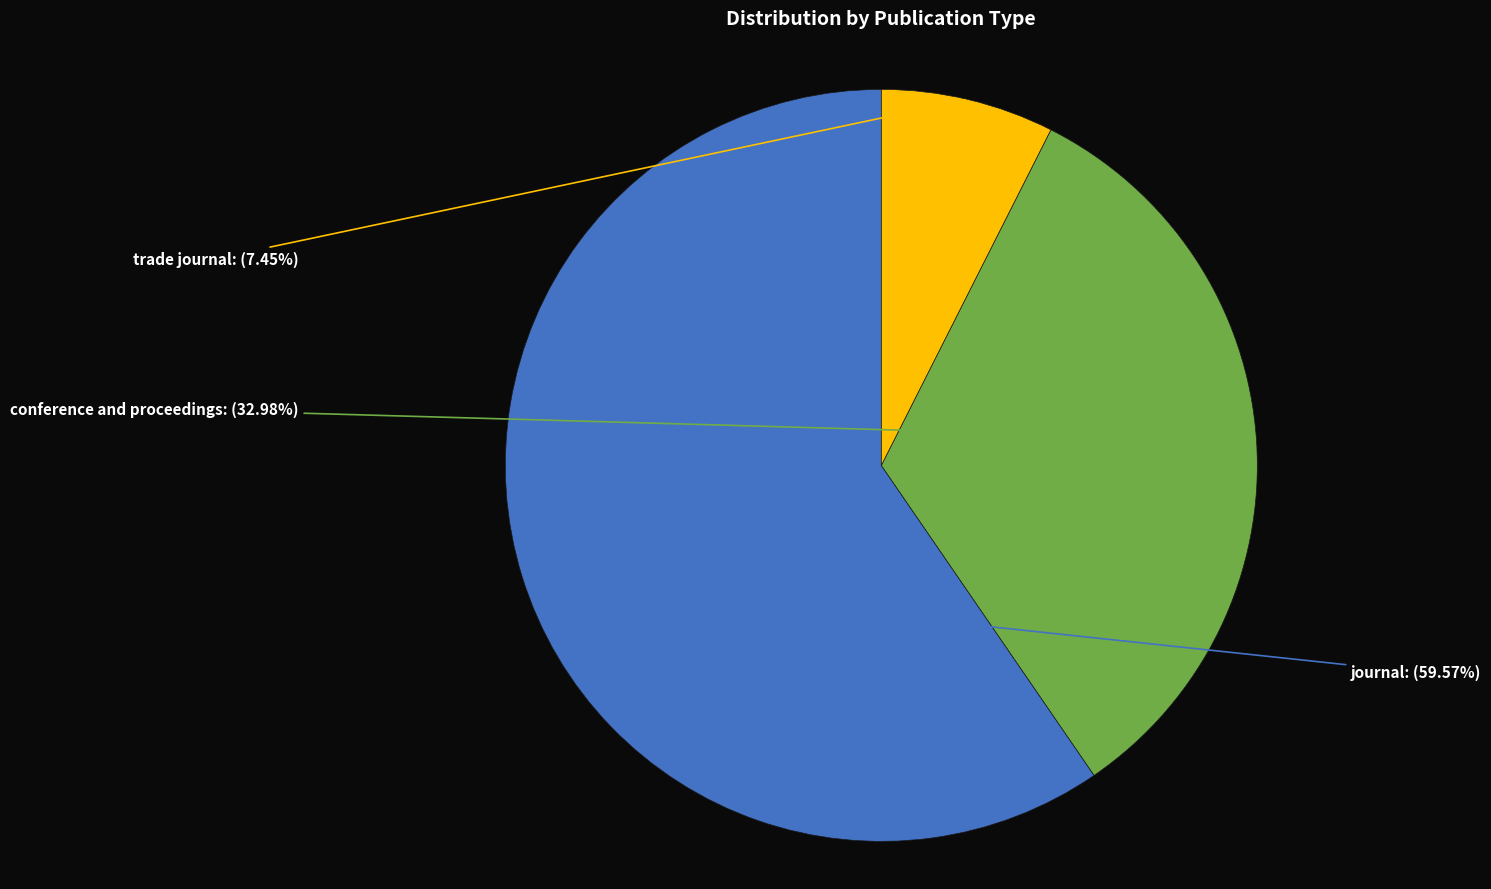

Does any single category account for the majority?

Yes